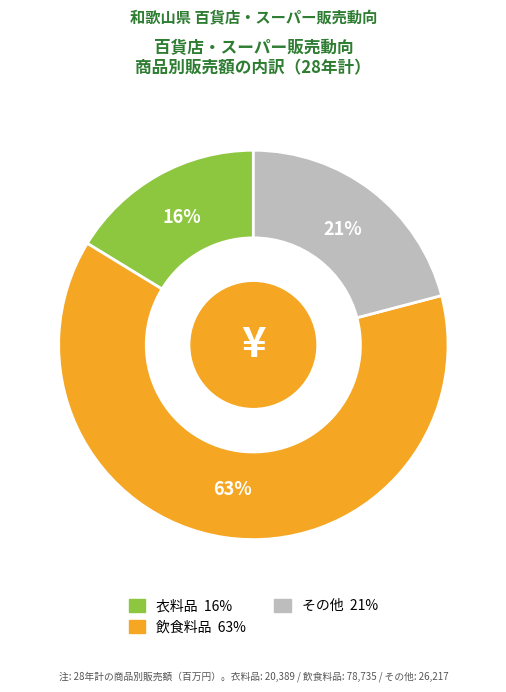

Does 飲食料品 represent more than half of the total?

Yes